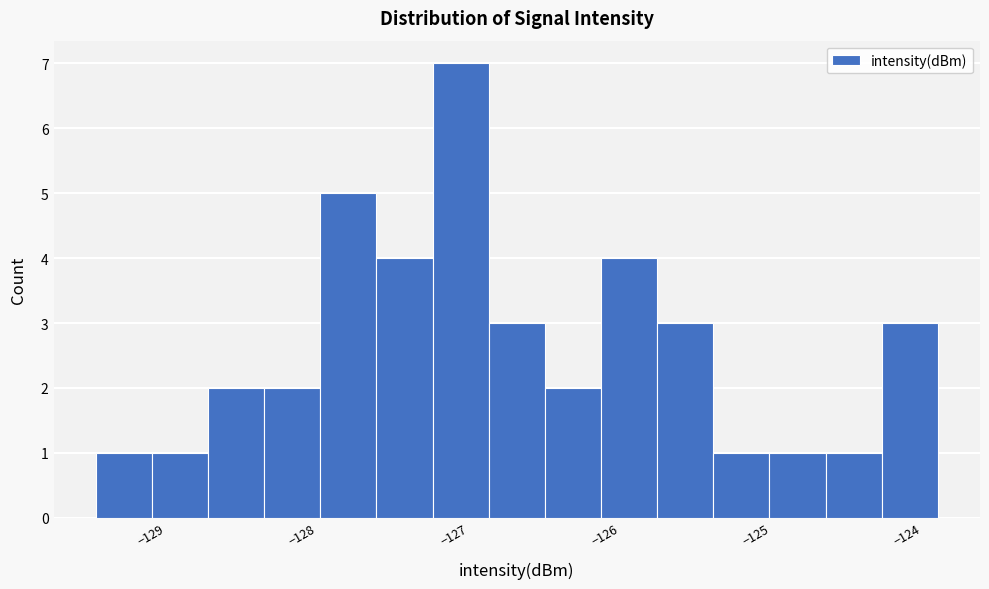

Around what value on the x-axis is the tallest bar? Give the approximate position of its centre, as read against the axis.

-127.1